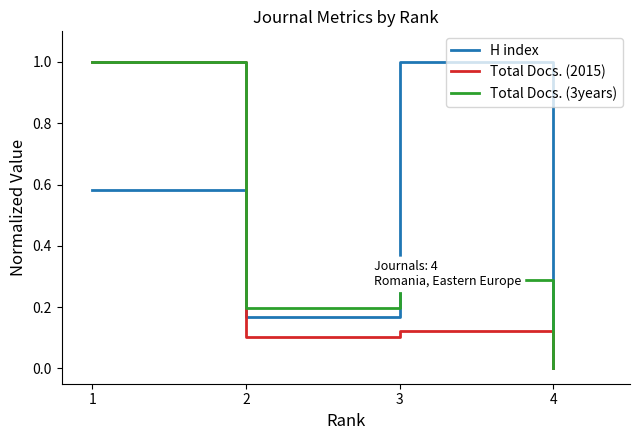

Between 2 and 4, which series saw the biggest shift?

Total Docs. (3years)